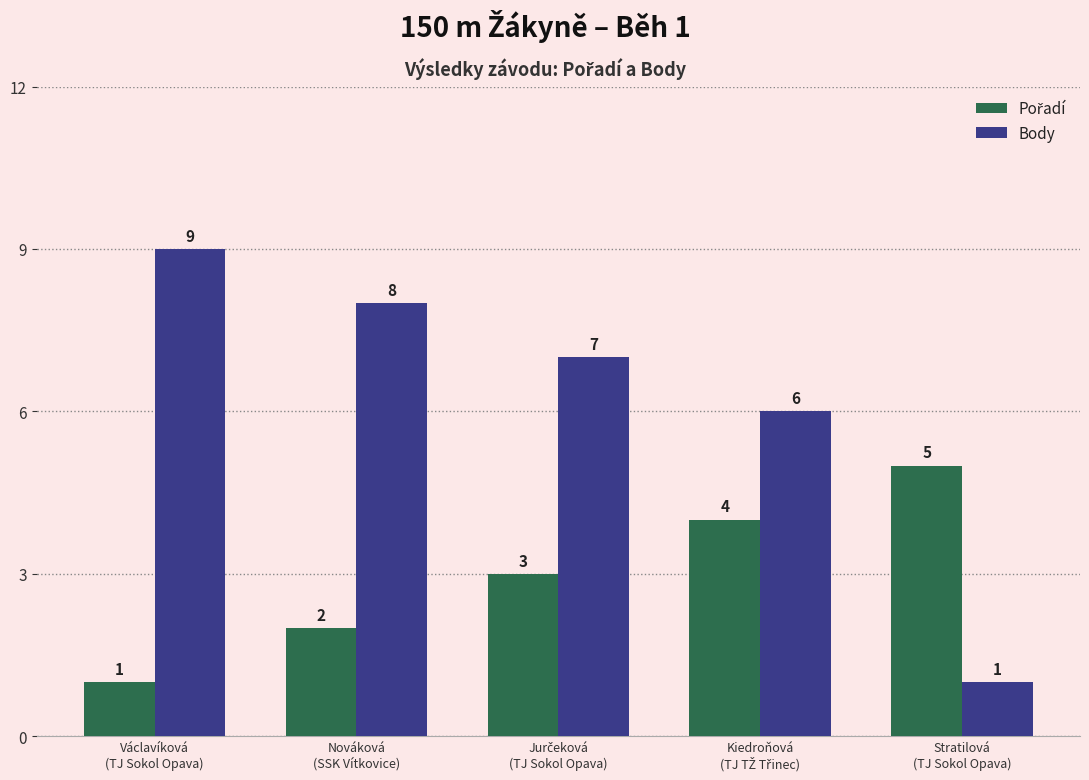

At how many categories does at least one series exceed 1?

5